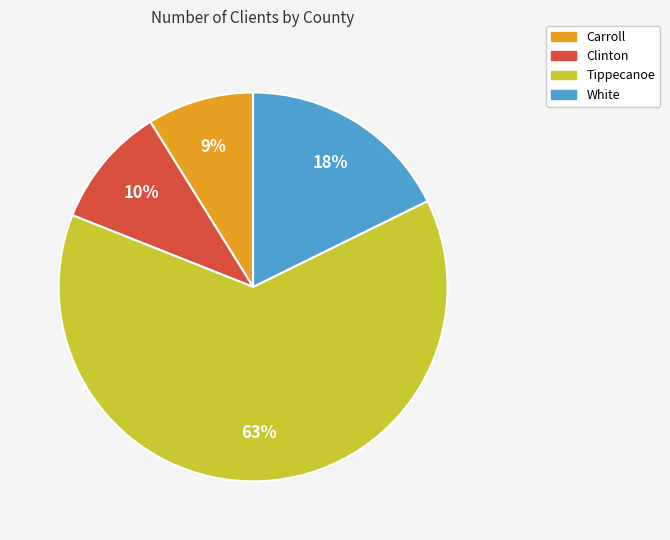

Which category has the smallest portion of the pie?

Carroll